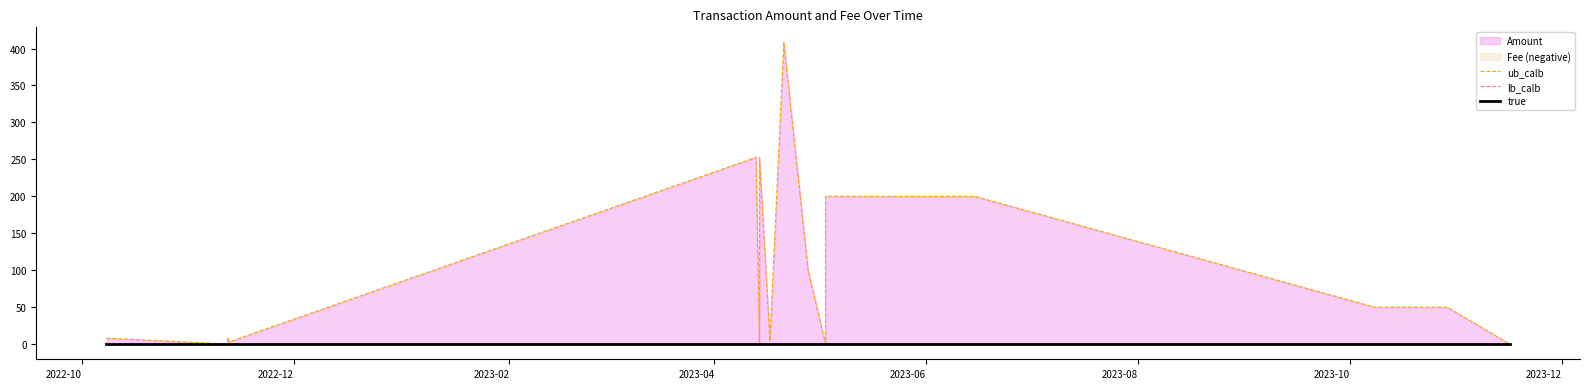

How many positive values does the ub_calb series have?

18